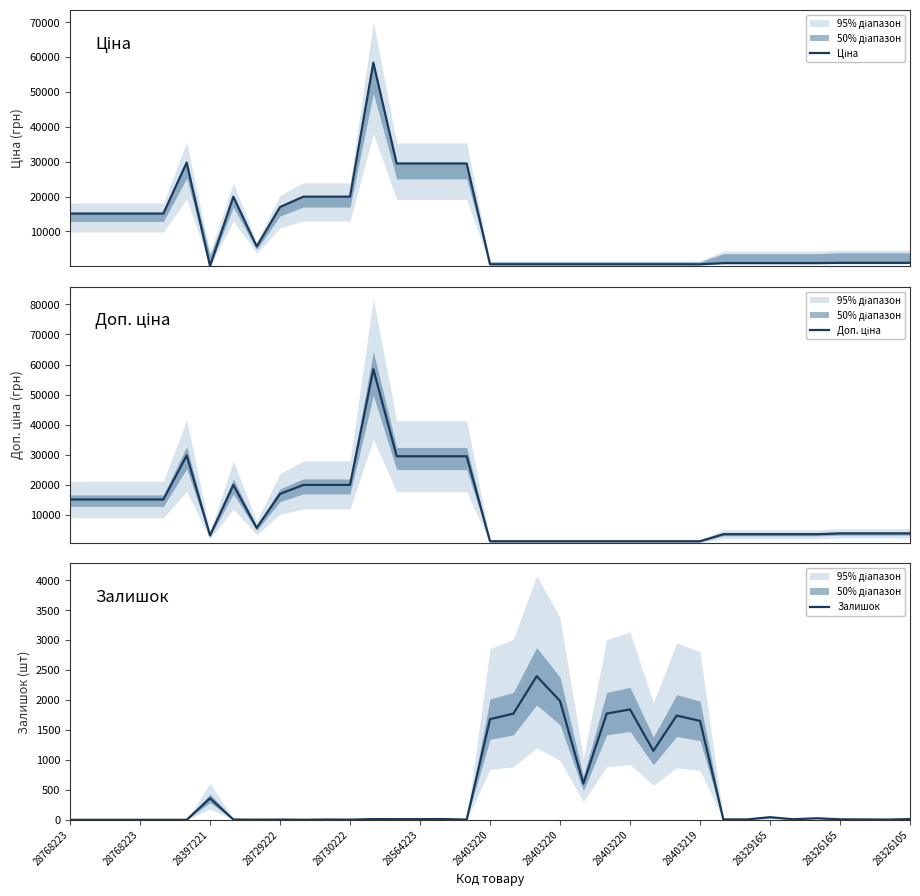

What is the maximum value for Залишок?

2400